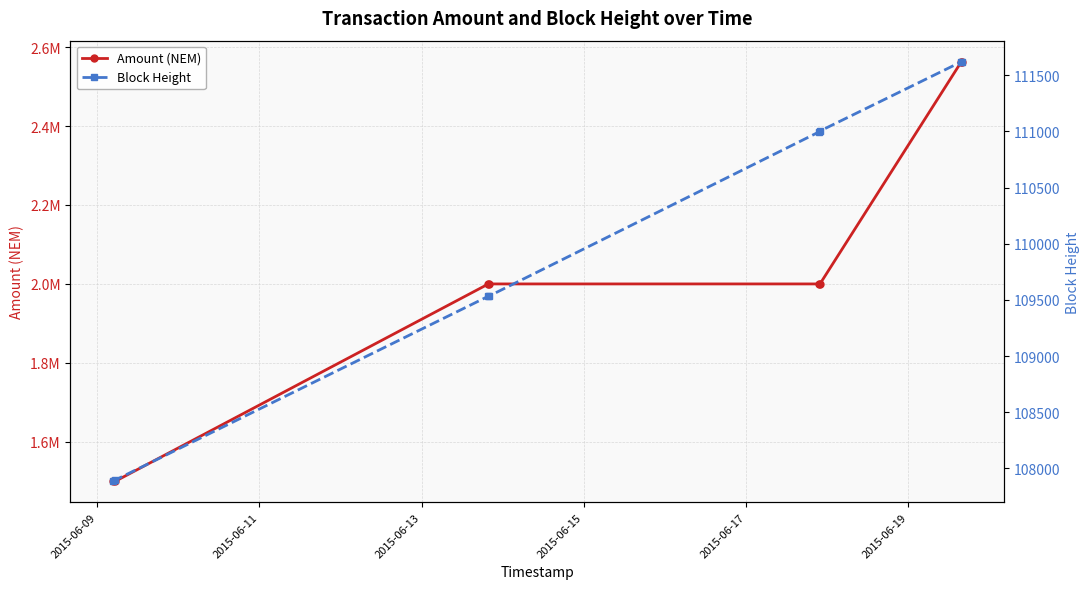

What is the value of the Amount (NEM) point at the 2nd from the left?

1499996.0